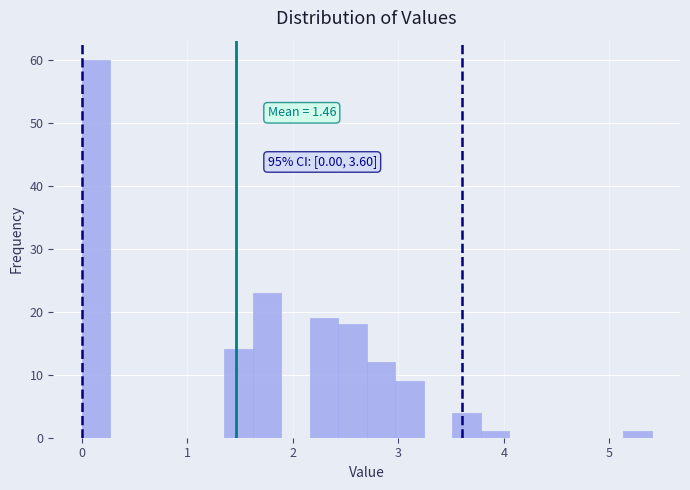

Around what value on the x-axis is the tallest bar? Give the approximate position of its centre, as read against the axis.

0.1